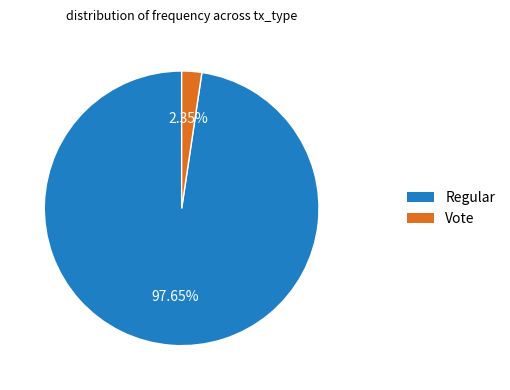

Which has a higher value, Regular or Vote?

Regular